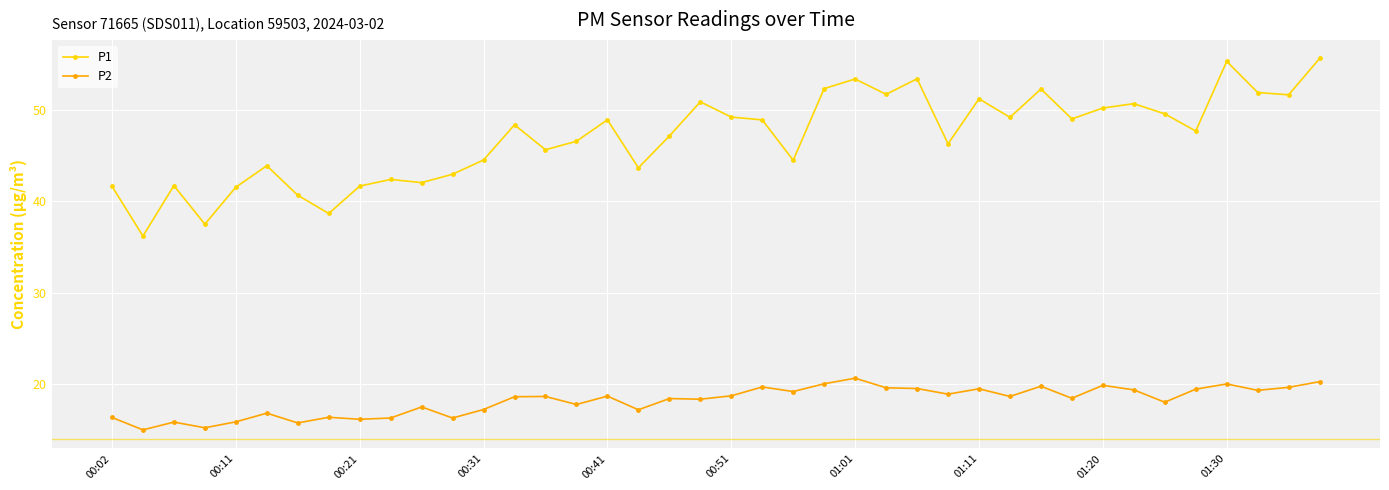

Which series has the largest total across all categories?

P1